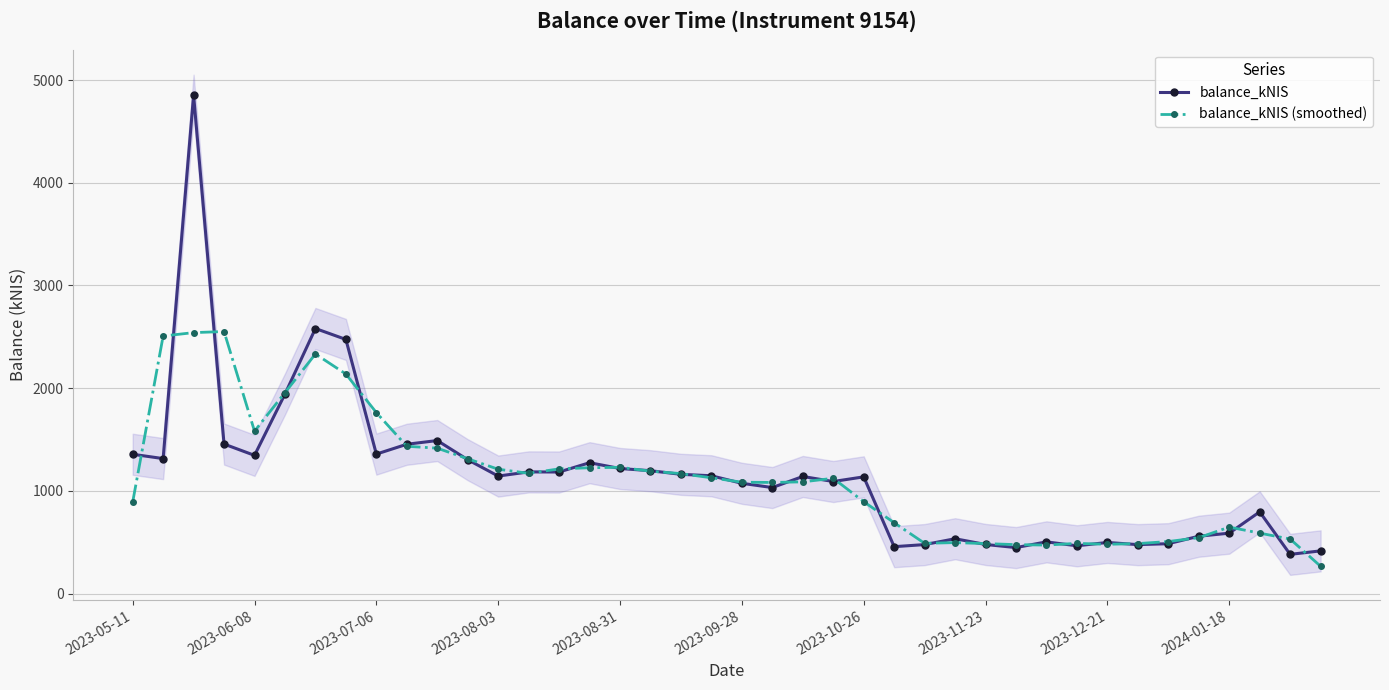

What are all the series names shown in the legend?

balance_kNIS, balance_kNIS (smoothed)